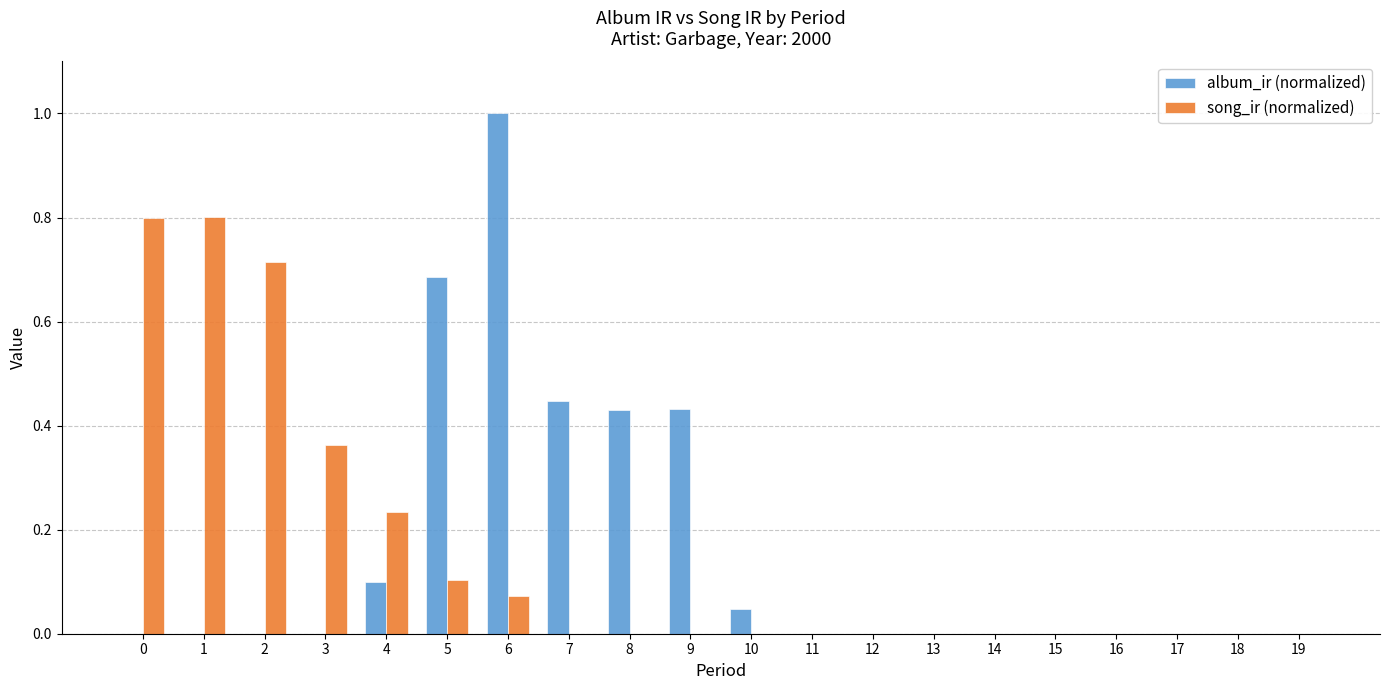

At which category is the sum across all series the highest?

6